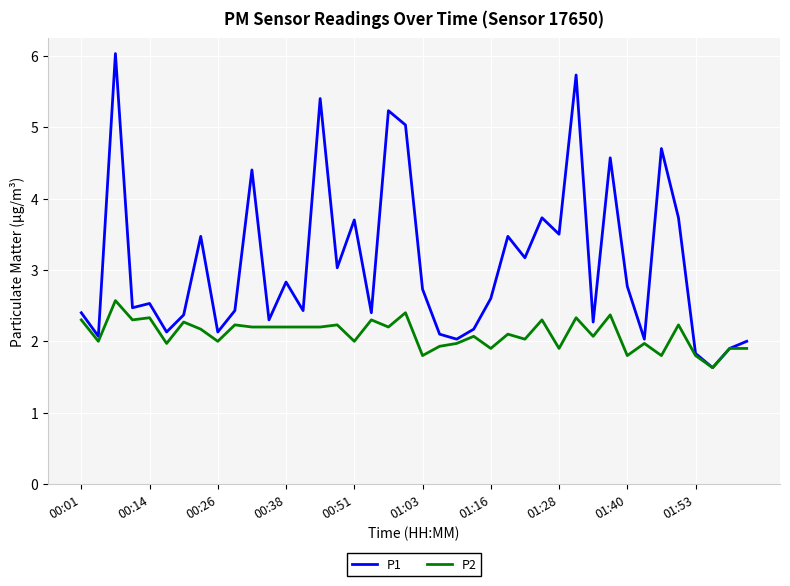

Which series has the largest total across all categories?

P1